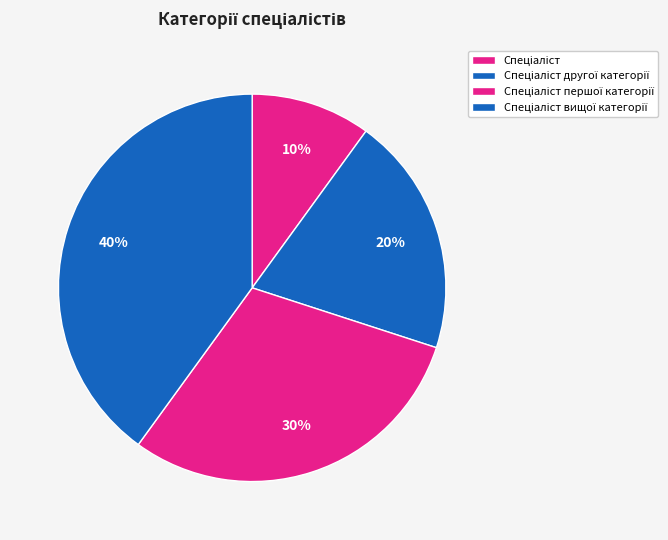

Rank the categories by value from highest to lowest.

Спеціаліст вищої категорії, Спеціаліст першої категорії, Спеціаліст другої категорії, Спеціаліст